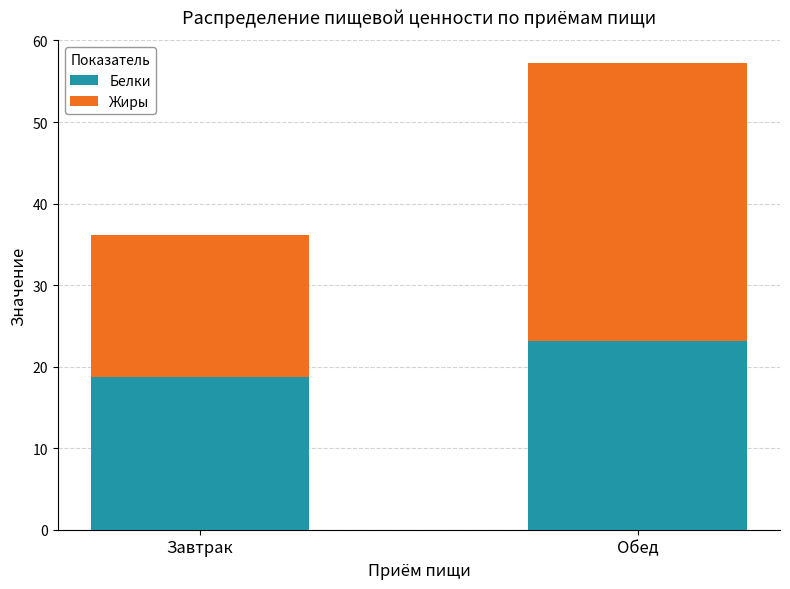

How many values in the Белки series exceed 23?

1